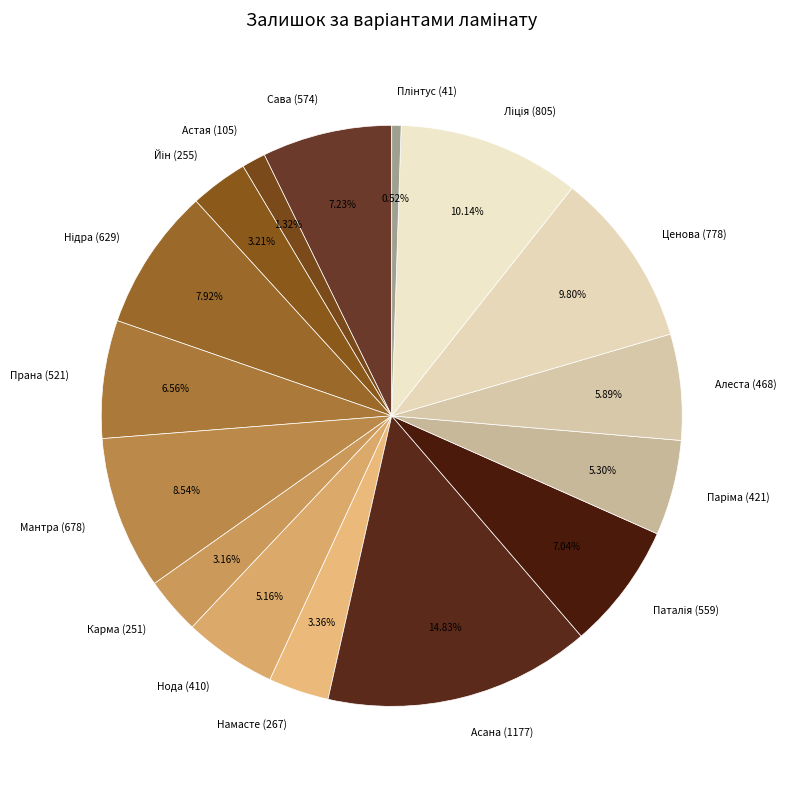

Does any single category account for the majority?

No